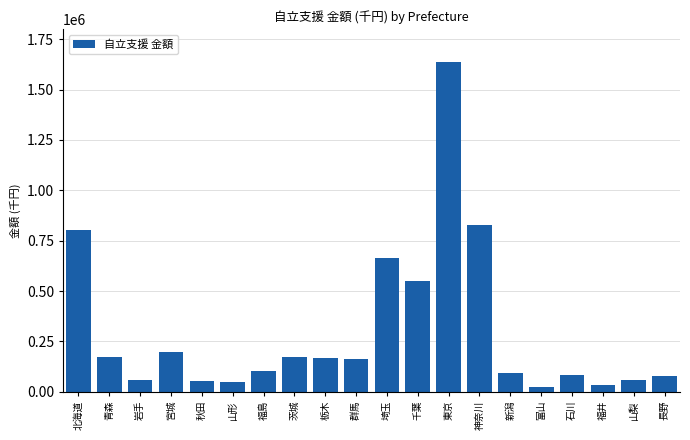

What is the difference between the values at 山形 and 東京?

1586810.2